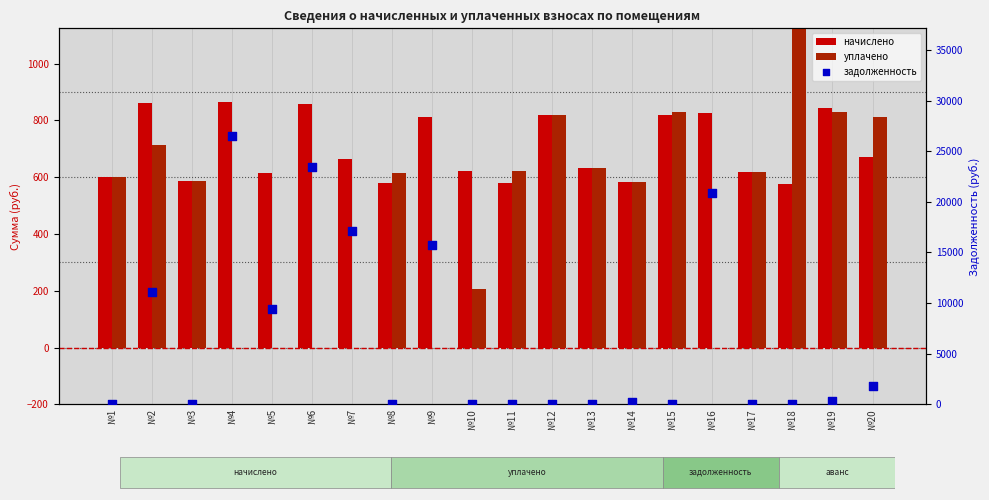

What are all the series names shown in the legend?

начислено, уплачено, задолженность